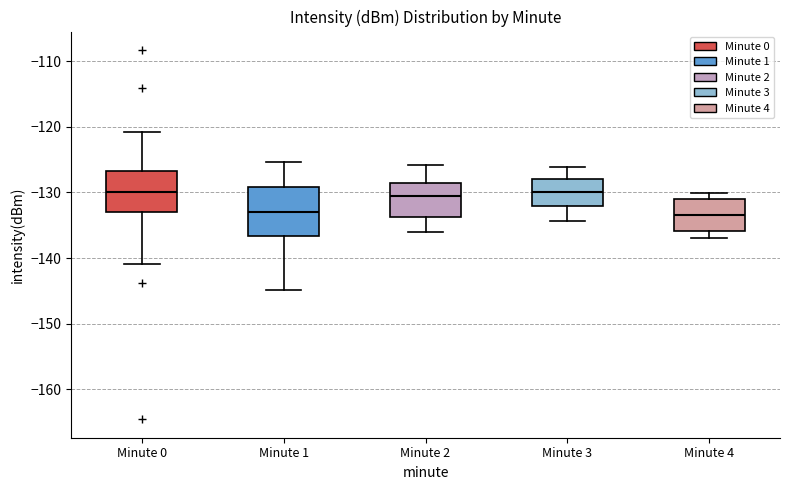

Reading left to right, read every box against the y-axis: the position of its median line, the range the box covers, and the ends of its whiskers. The values are not printed on the chart, so give them approximately, as read against the axis.

Minute 0: median -130, box -133 to -127, whiskers -141 to -121
Minute 1: median -133, box -137 to -129, whiskers -145 to -125
Minute 2: median -130, box -134 to -129, whiskers -136 to -126
Minute 3: median -130, box -132 to -128, whiskers -134 to -126
Minute 4: median -133, box -136 to -131, whiskers -137 to -130